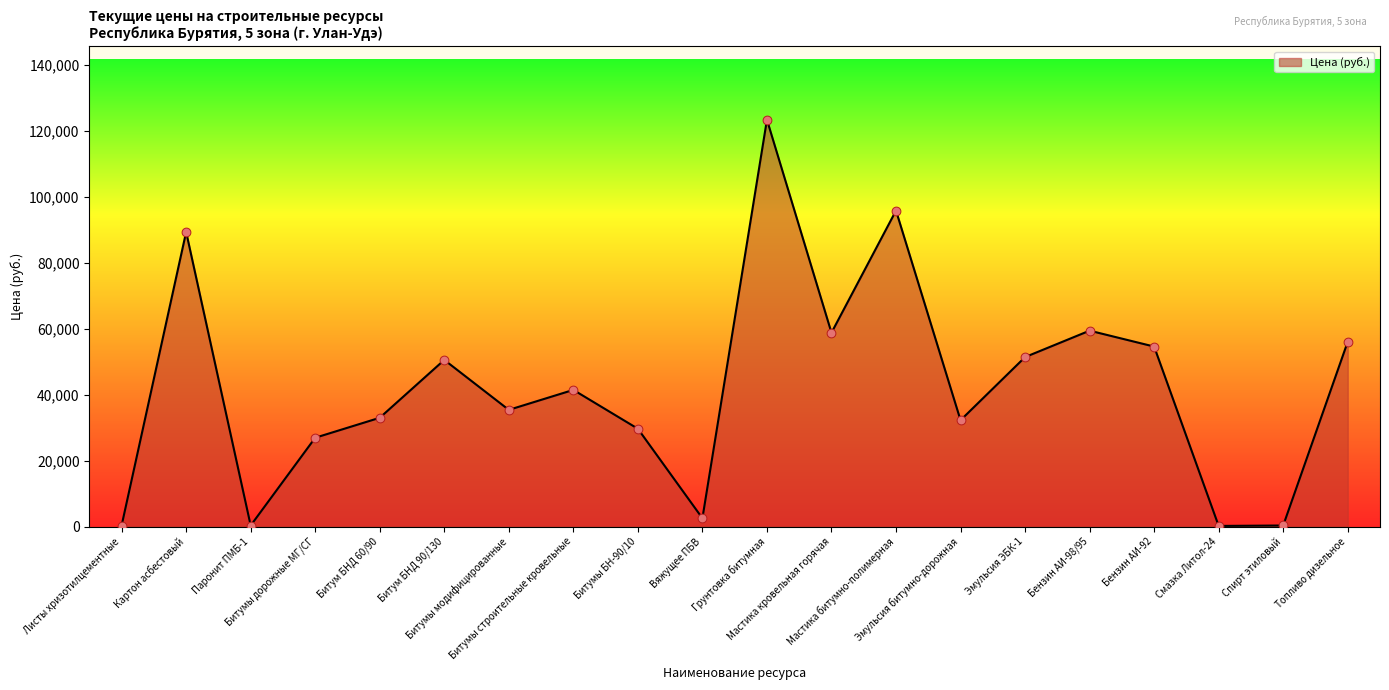

What is the change in value from Битумы модифицированные to Грунтовка битумная?

+87928.0